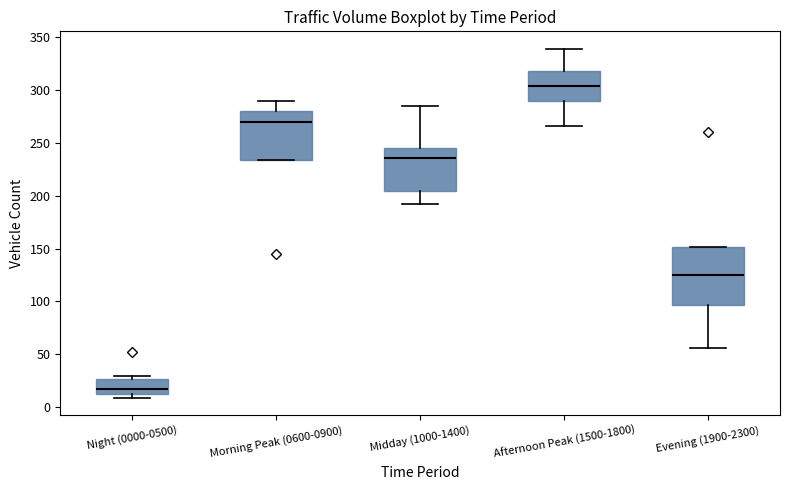

Which box's median line is the lowest?

Night (0000-0500)